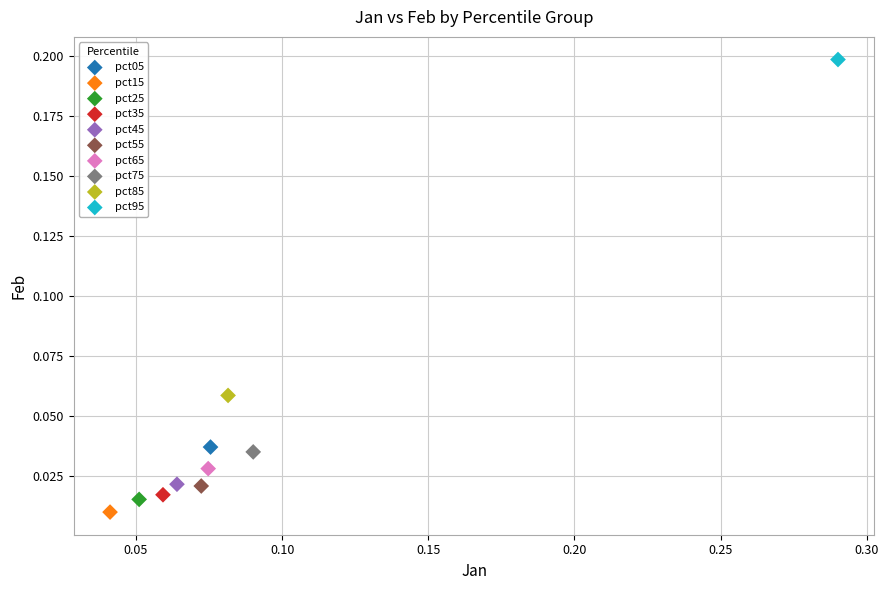

Which series contains the lowest Y value?

pct15